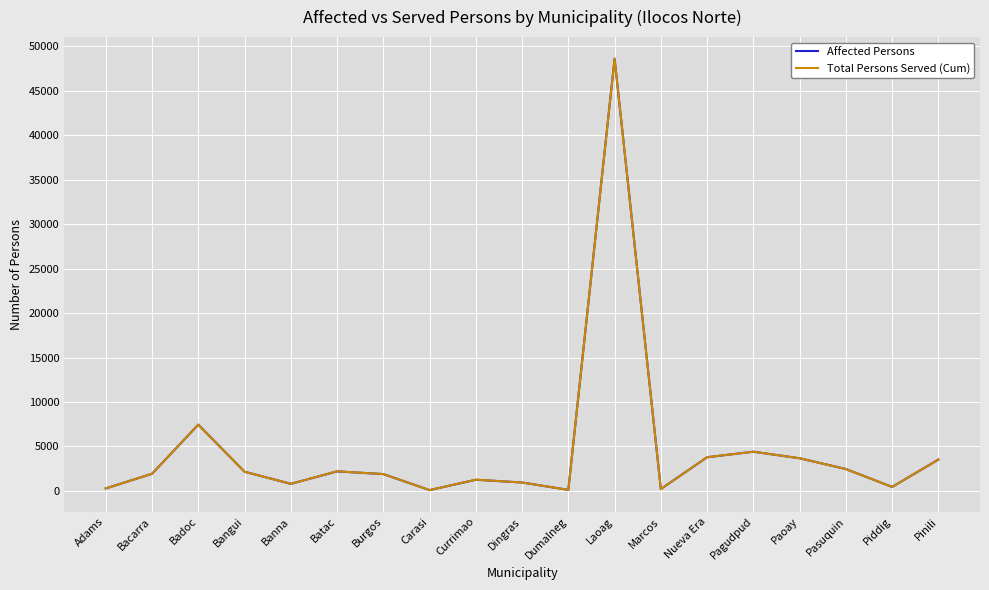

Is it true that Affected Persons equals 3671 at Paoay?

True